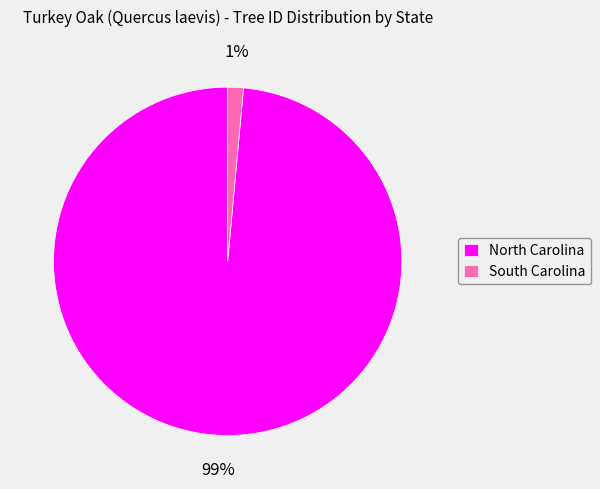

Is the sum of North Carolina and South Carolina greater than half?

Yes